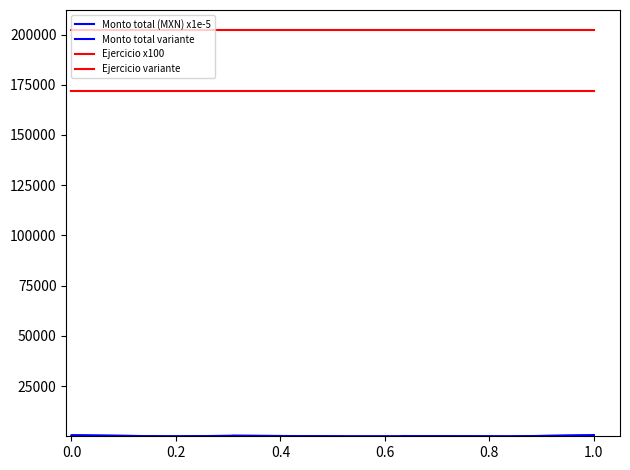

What are all the series names shown in the legend?

Monto total (MXN) x1e-5, Monto total variante, Ejercicio x100, Ejercicio variante